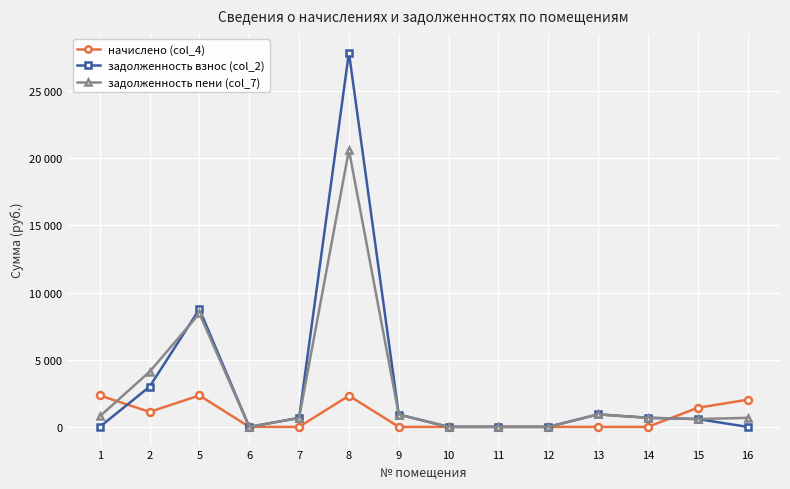

Is this an area chart (filled region under the line)?

No